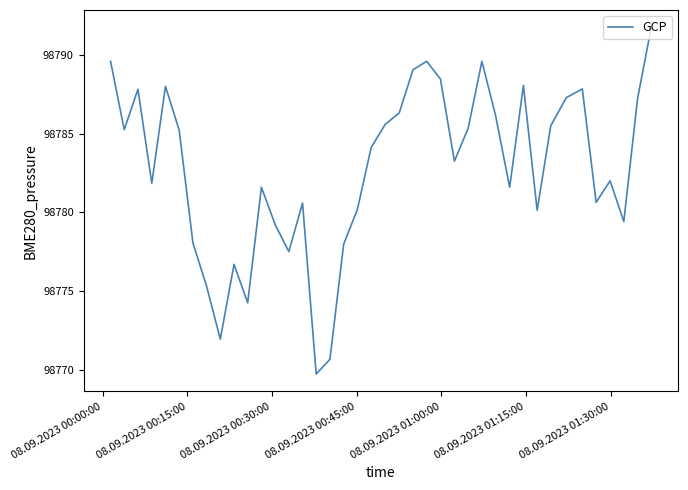

Does the chart display data point markers on the line(s)?

No